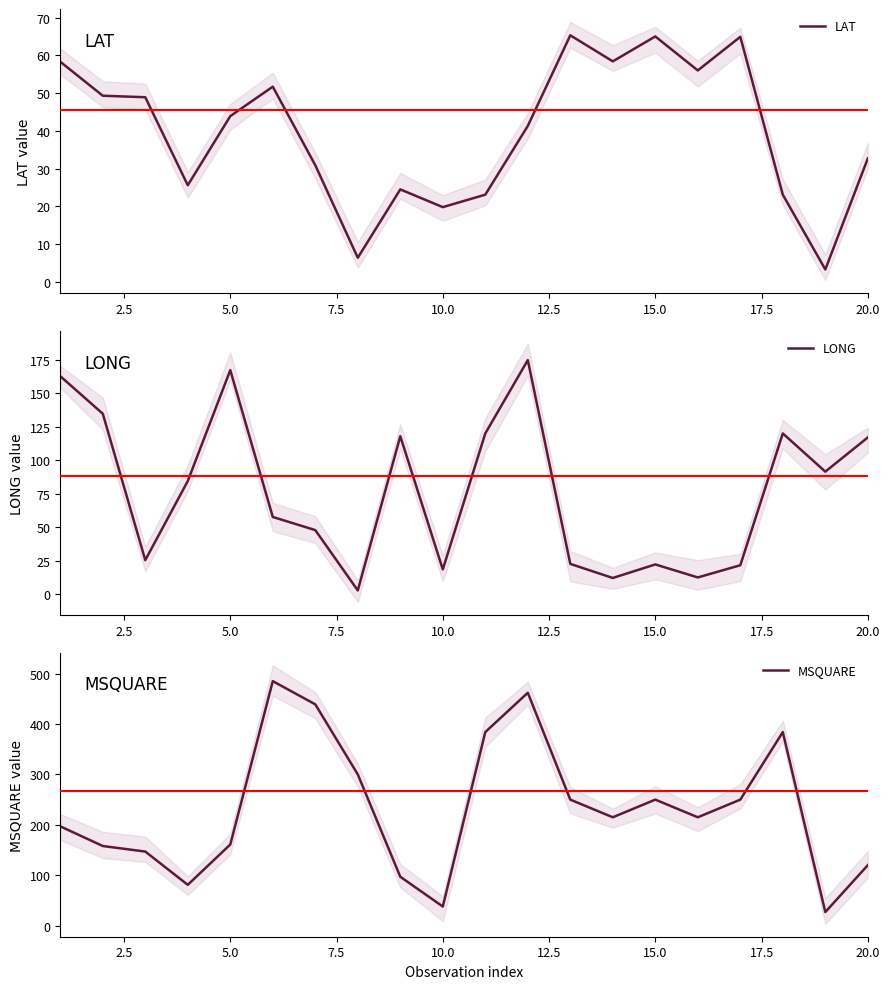

What is the highest value of the LONG series?

174.8